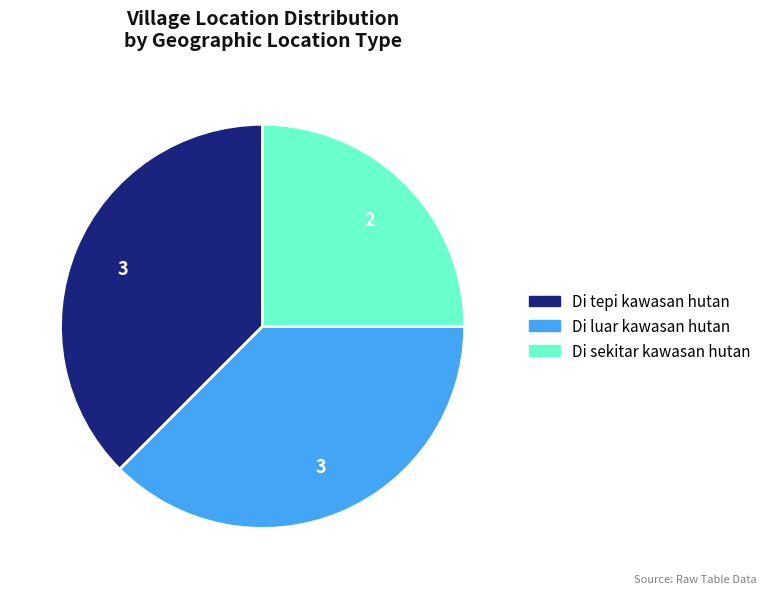

Between Di luar kawasan hutan and Di sekitar kawasan hutan, which is larger?

Di luar kawasan hutan